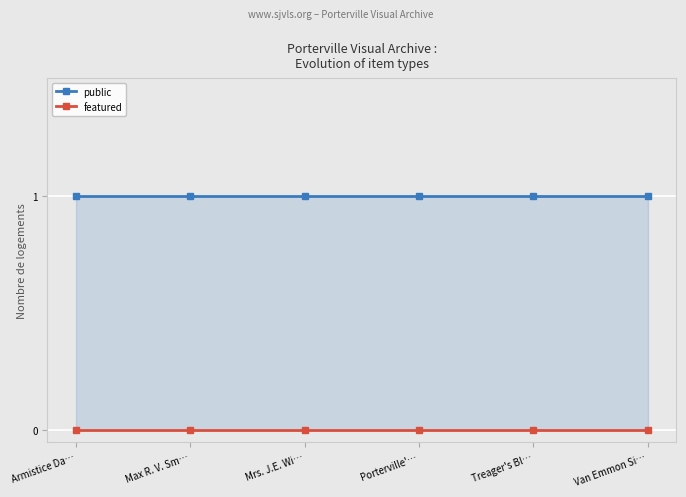

Is it true that public equals 1 at Armistice Da…?

False